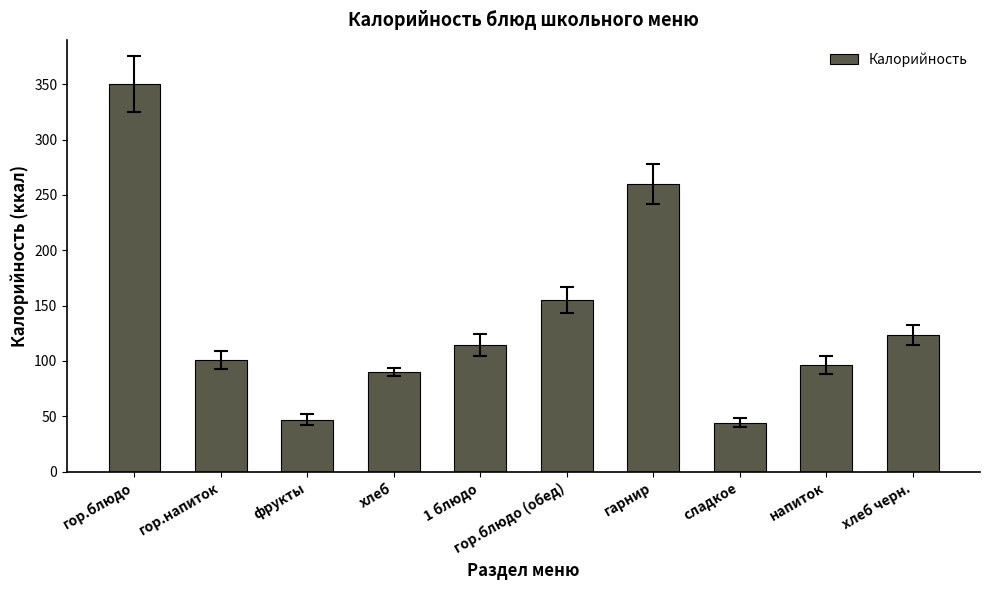

Between хлеб черн. and гарнир, which is larger?

гарнир